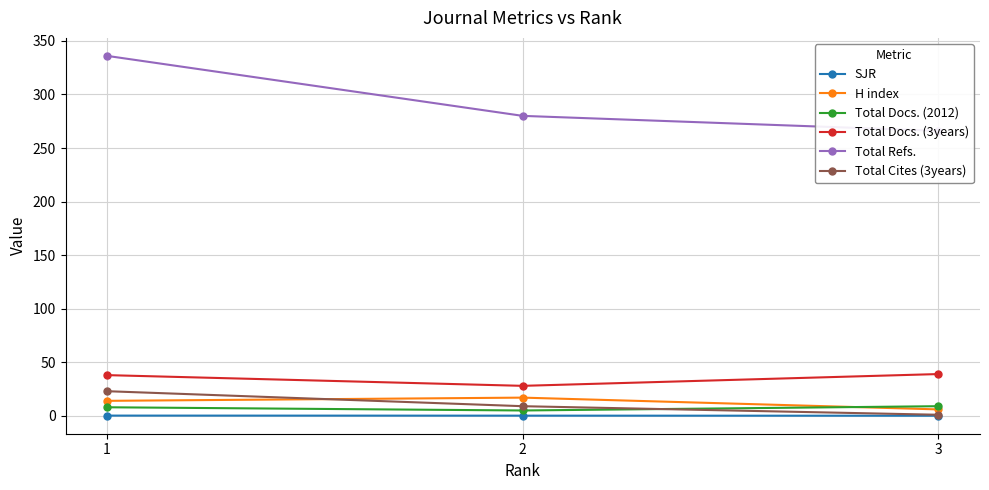

What is the sum of all Total Docs. (3years) values?

105.0